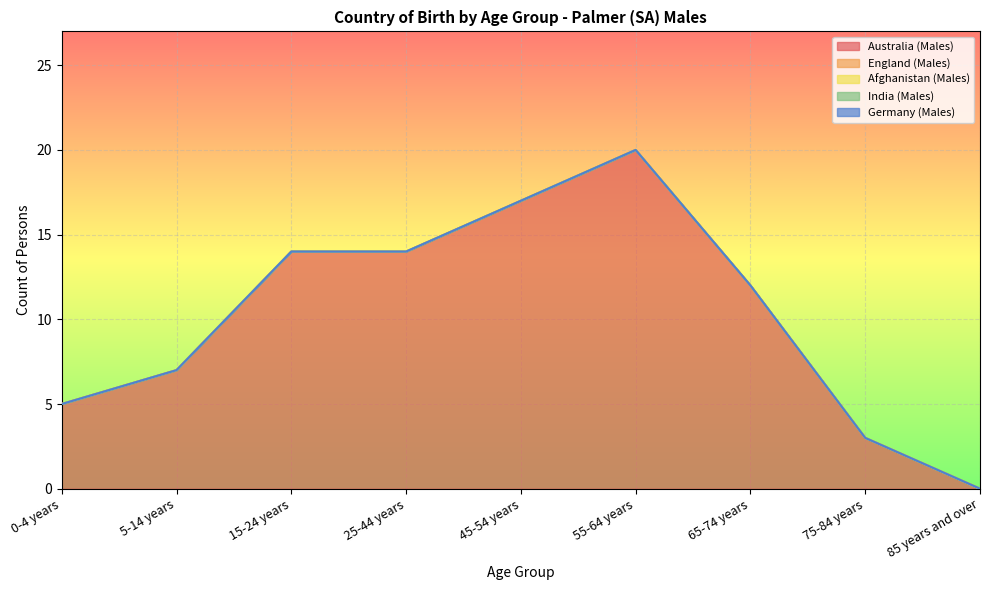

The Germany (Males) series shows 0 at 5-14 years. True or false?

True